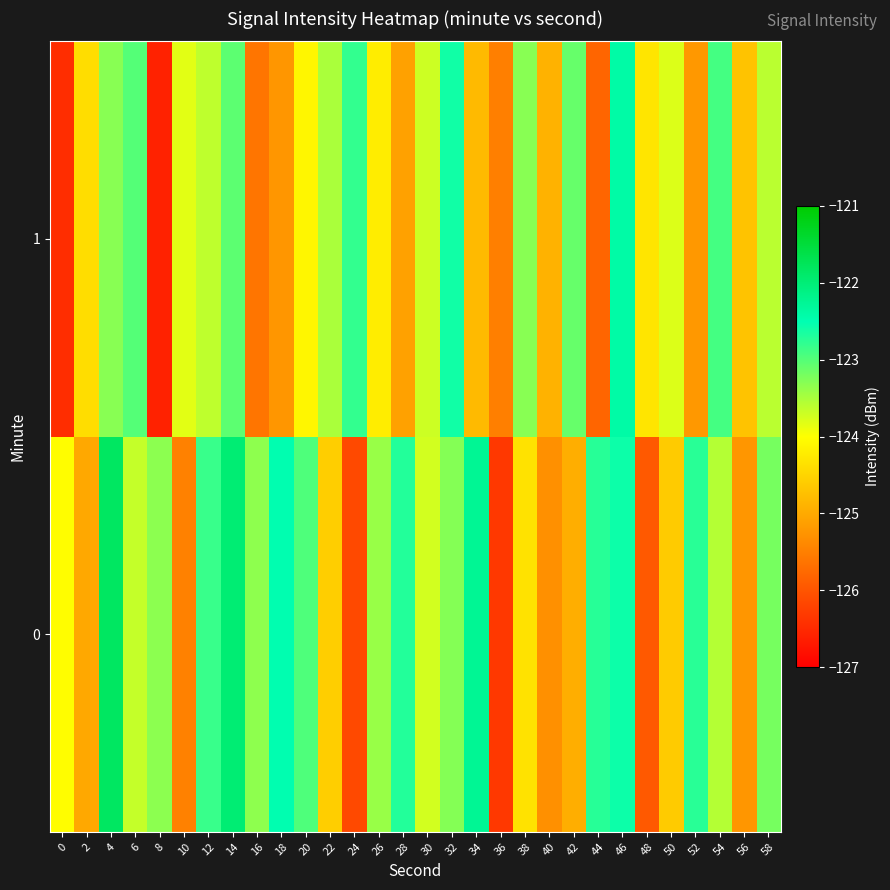

At which category is the sum across all series the highest?

46